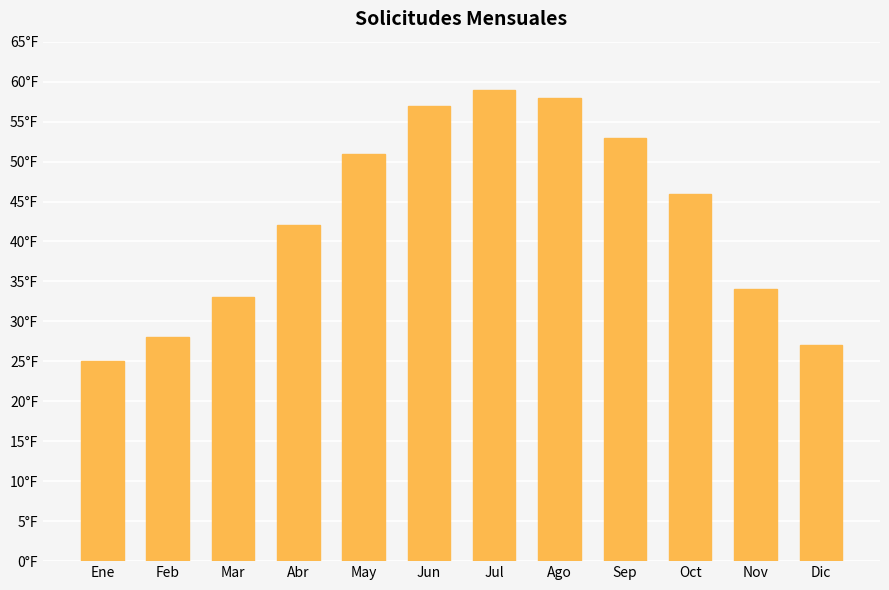

What value does the data have at Ene, to the nearest 10?

20